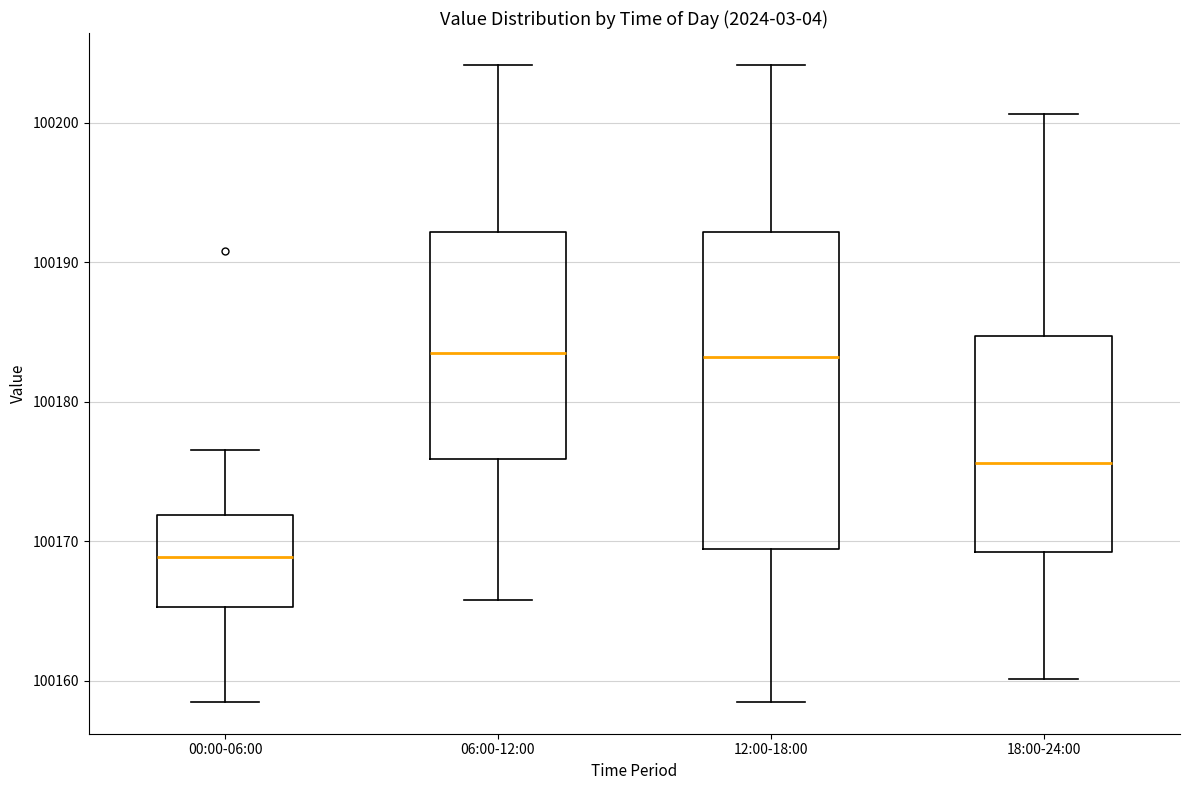

Where does the lower whisker of the box for 12:00-18:00 end on the y-axis? The values are not printed on the chart, so give them approximately, as read against the axis.

100159